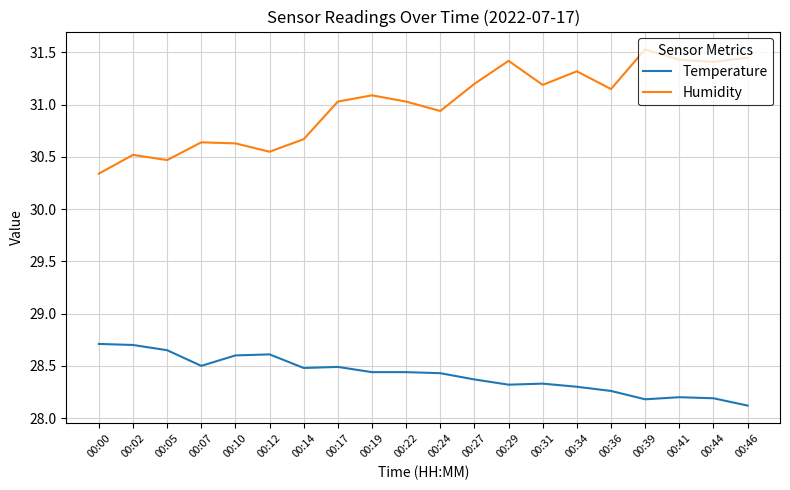

Rank the series by their average value, from highest to lowest.

Humidity, Temperature